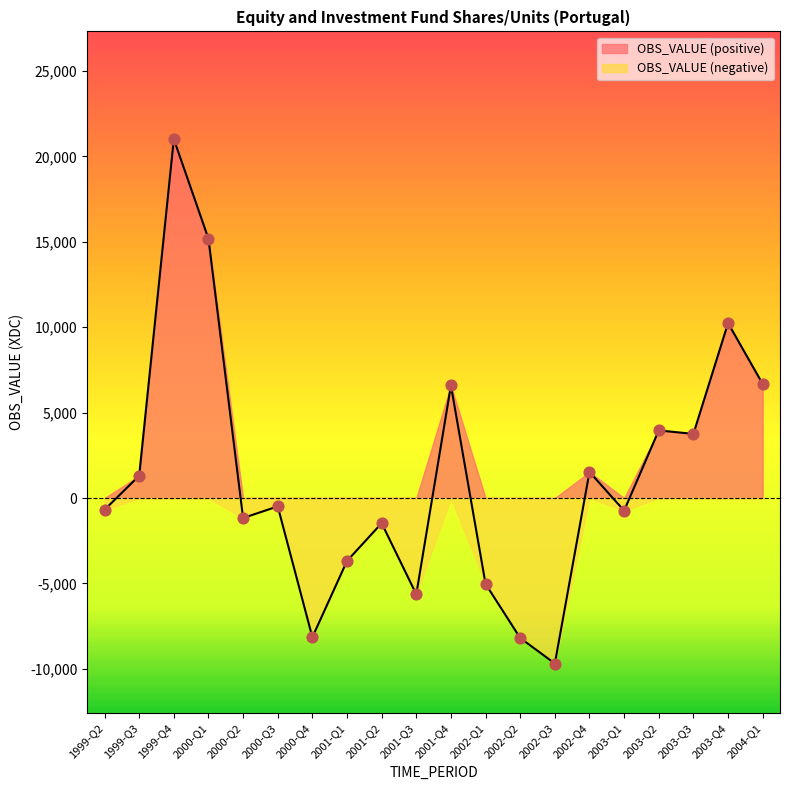

What is the change in value from 2001-Q3 to 2003-Q3?

+9389.3